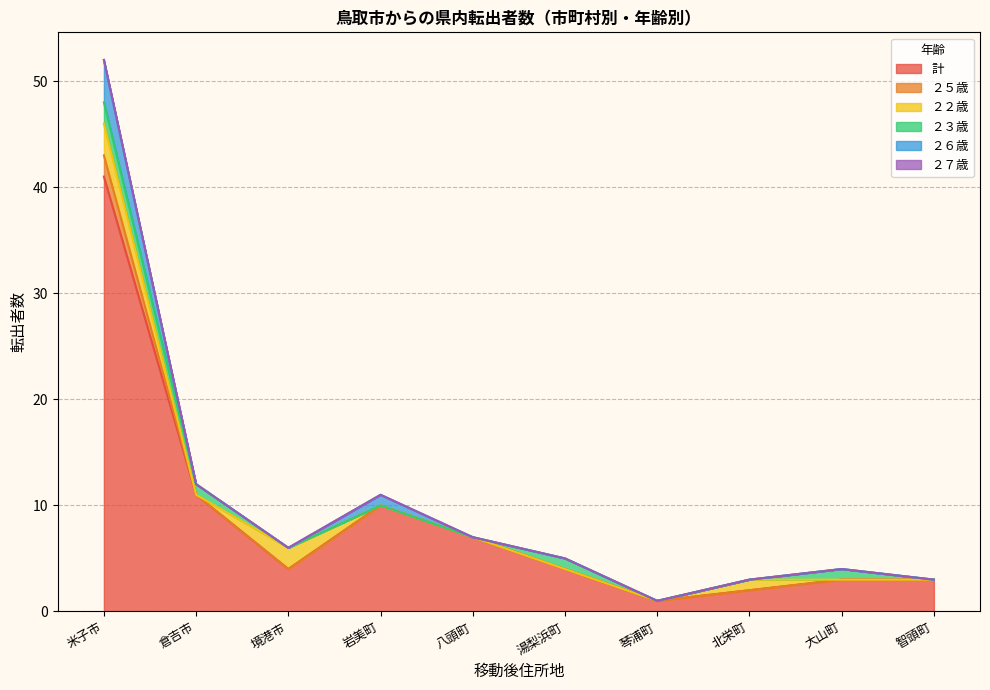

What is the value of the 計 point at the 8th from the left?

2